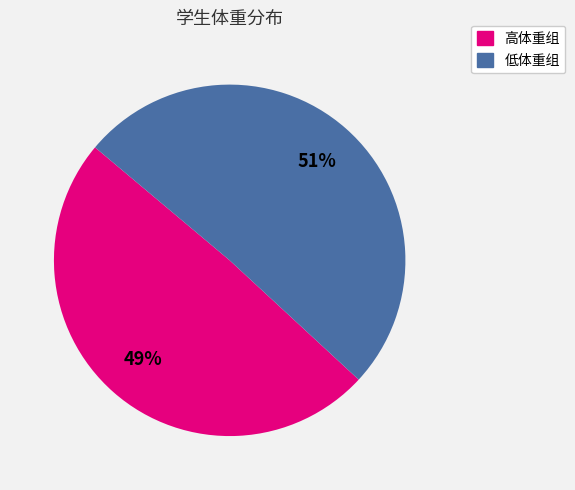

How many slices are in this pie chart?

2